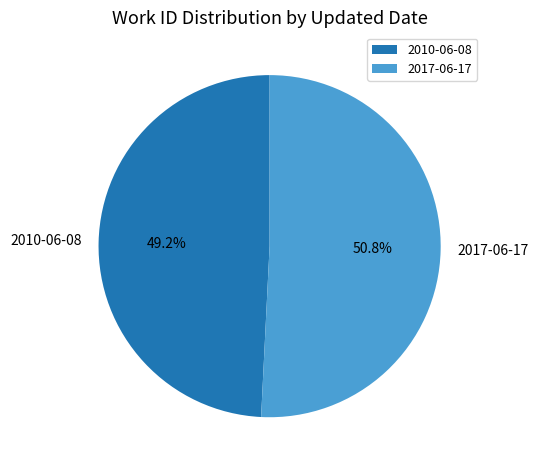

To the nearest percent, what is the combined percentage of 2017-06-17 and 2010-06-08?

100%